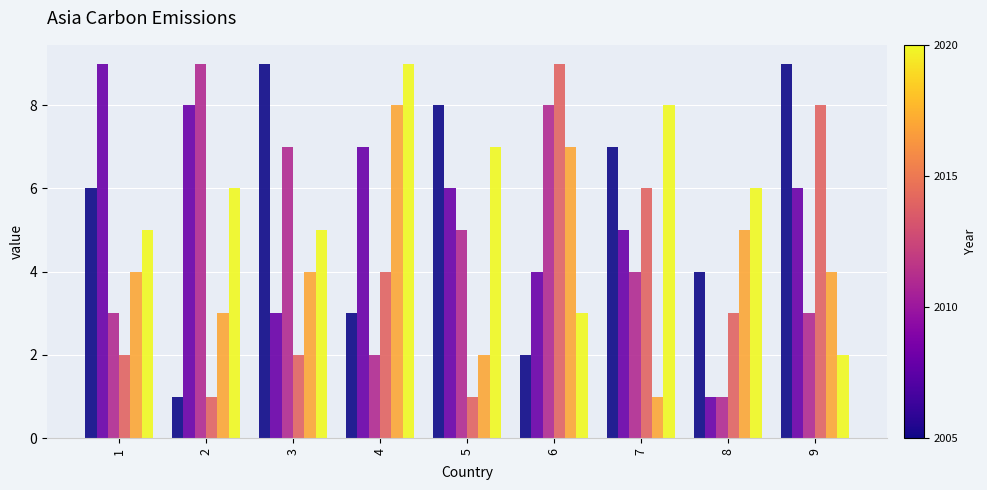

What is the greatest value displayed?

9